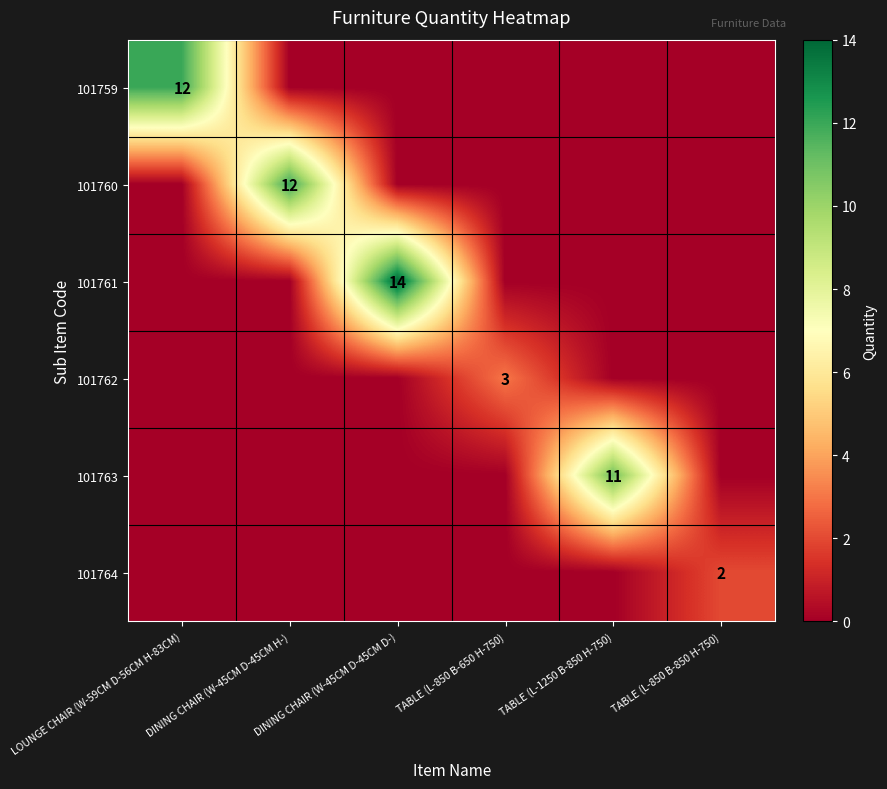

The 101764 series shows 3 at TABLE (L-850 B-850 H-750). True or false?

False